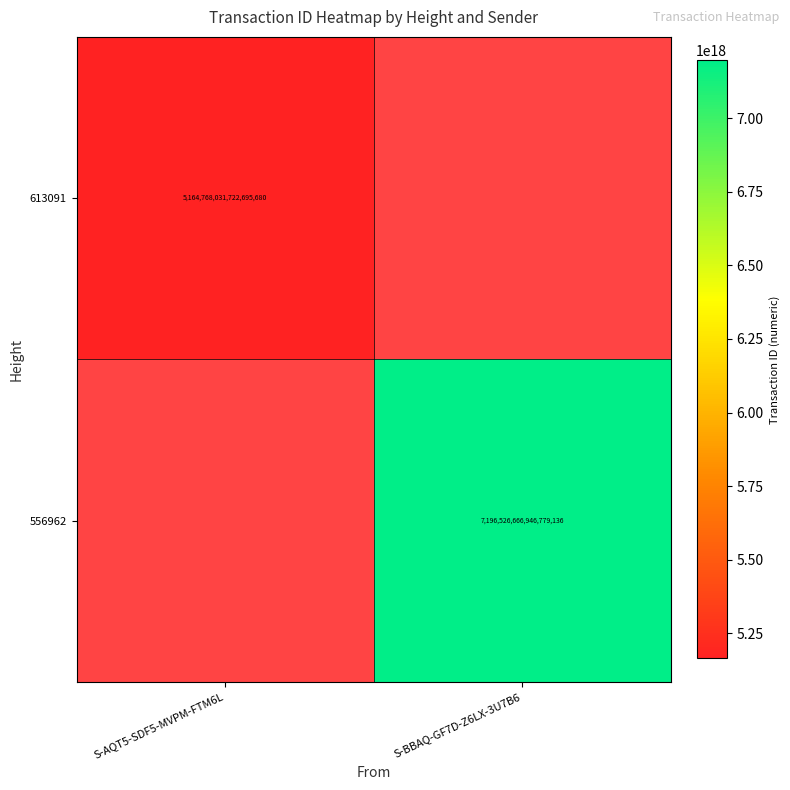

How many distinct data groups are displayed?

2